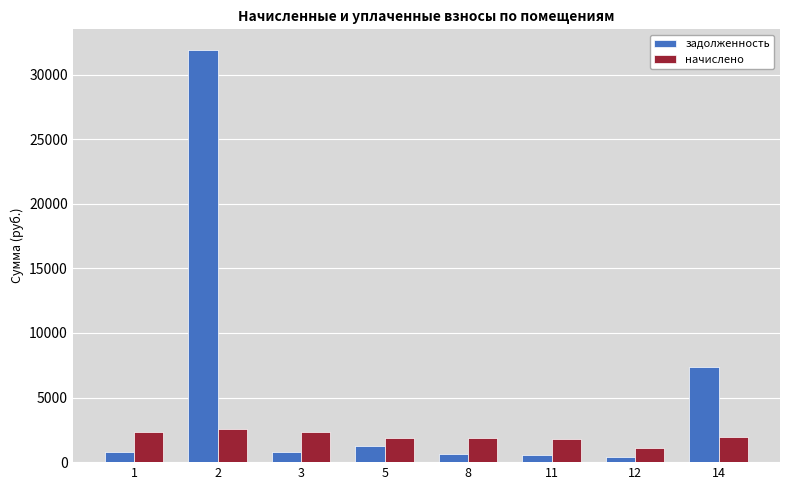

Which series has the widest spread of values?

задолженность